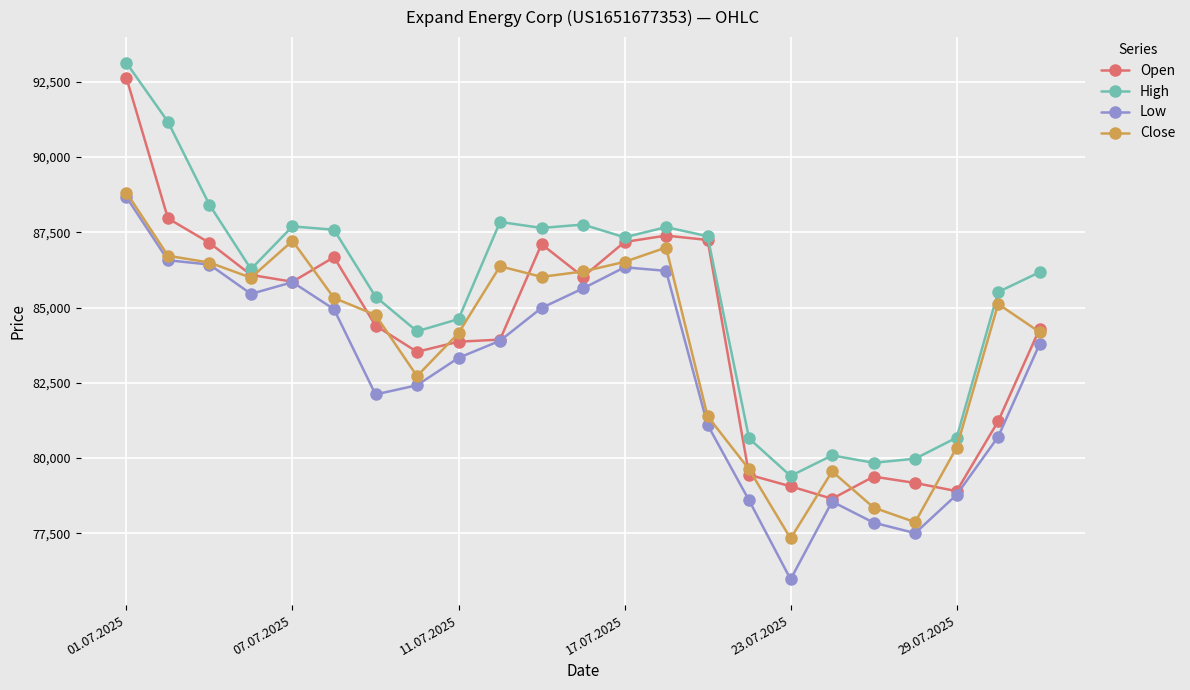

At how many categories does at least one series exceed 83117?

17